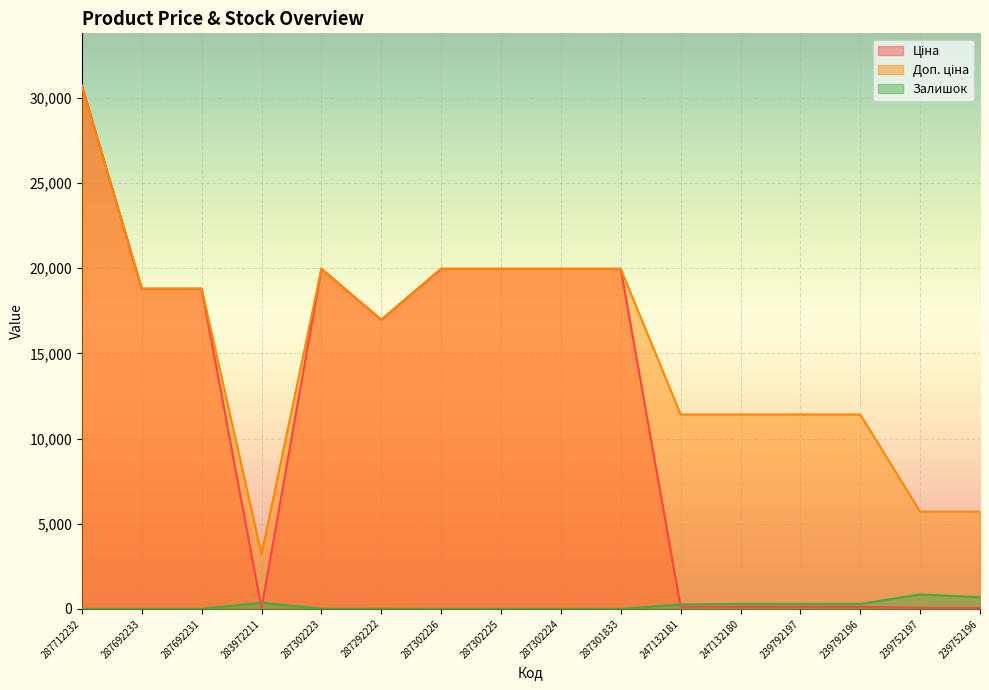

Which has a higher value, 287292222 or 239752196?

287292222